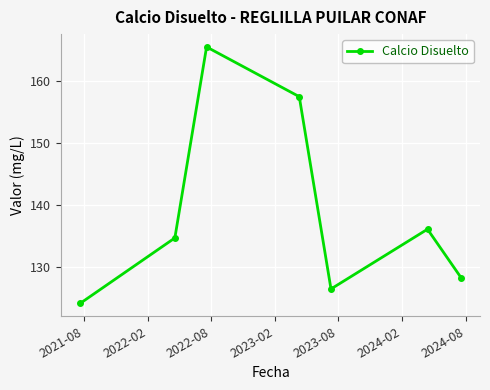

What is the difference between the maximum and minimum values?

41.4